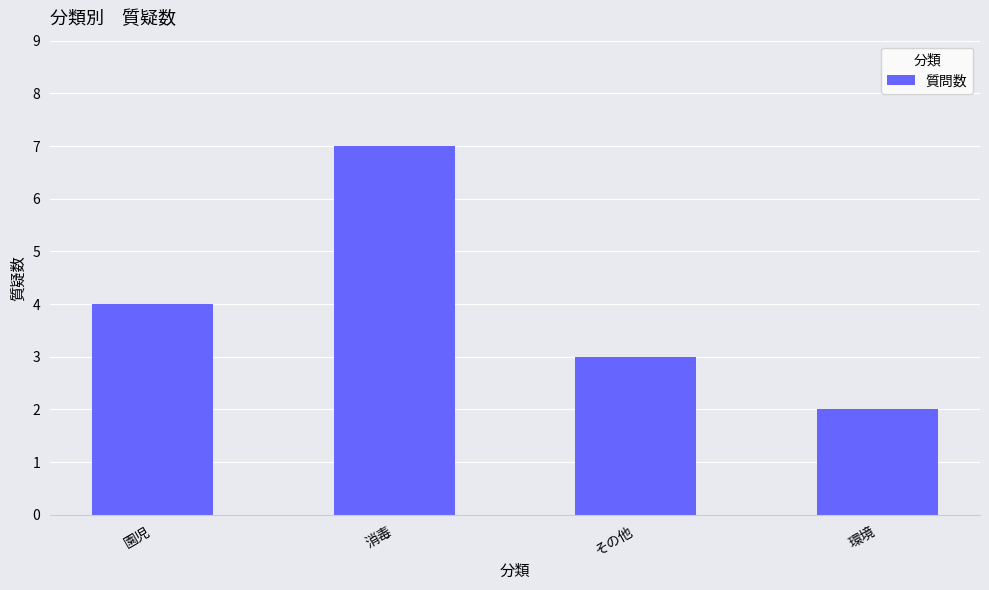

Reading left to right, what are all the values shown in this chart?

園児=4	消毒=7	その他=3	環境=2